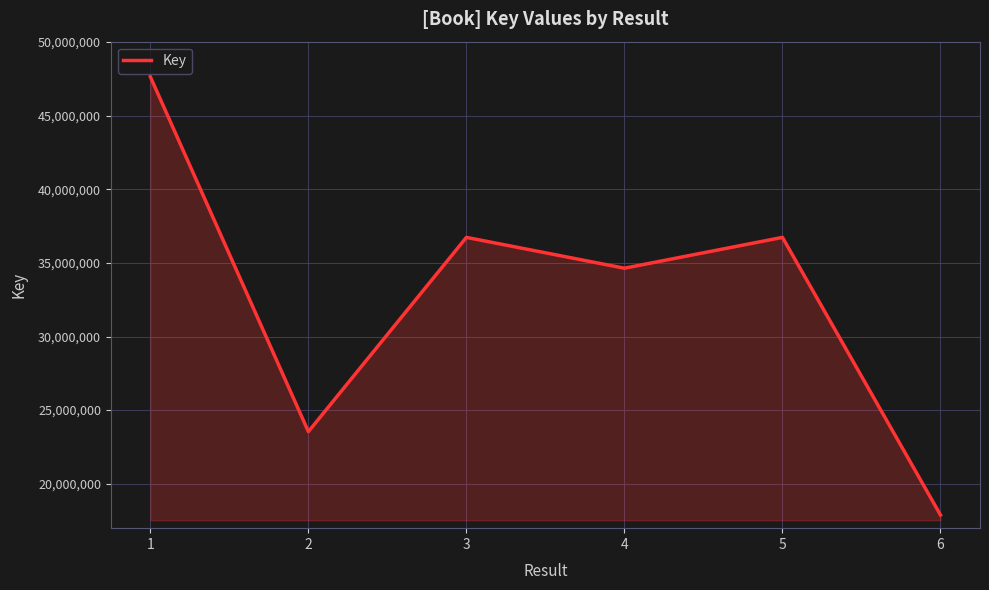

Is it true that the value at 4 is 47115605?

False